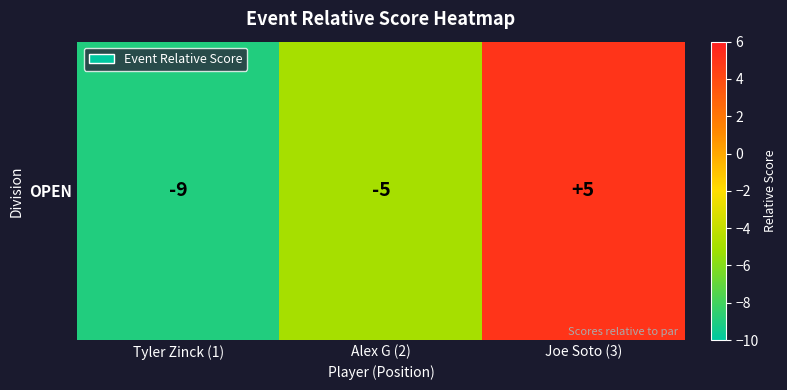

The chart shows a value of 5 at Joe Soto (3). True or false?

True